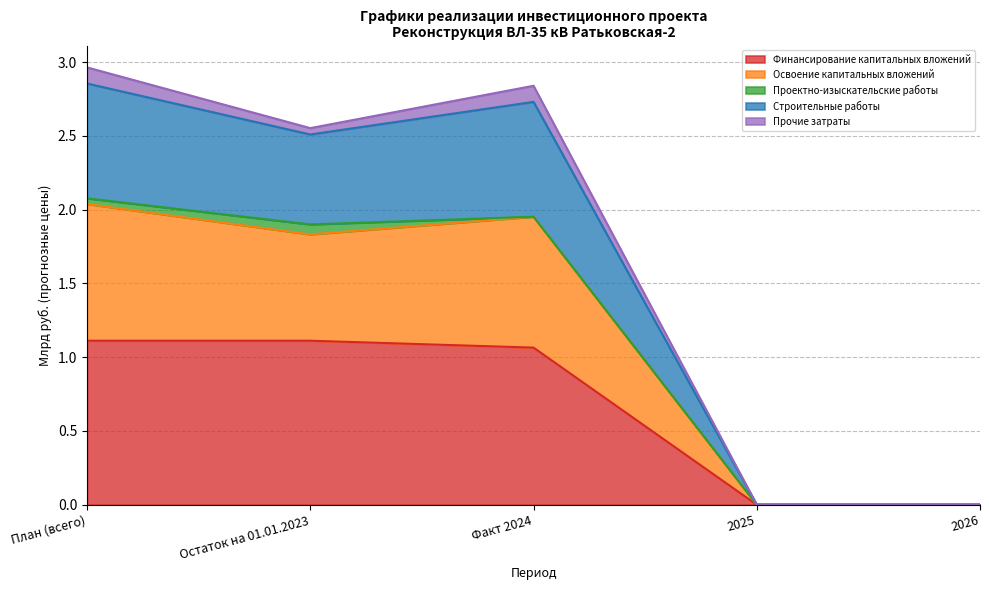

The value of Освоение капитальных вложений at Факт 2024 is 4.7. True or false?

False